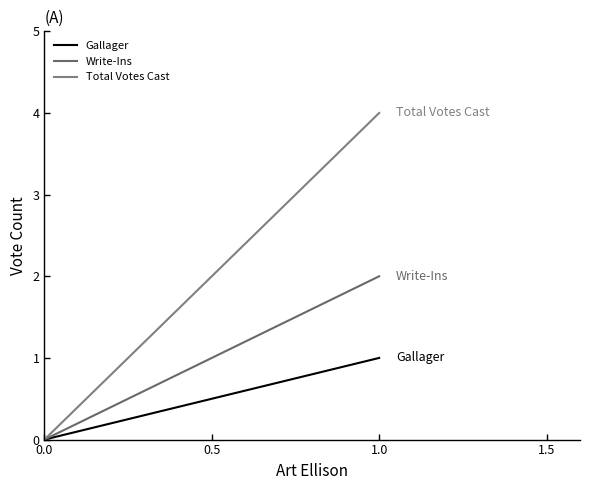

Rank the series by their average value, from highest to lowest.

Total Votes Cast, Write-Ins, Gallager